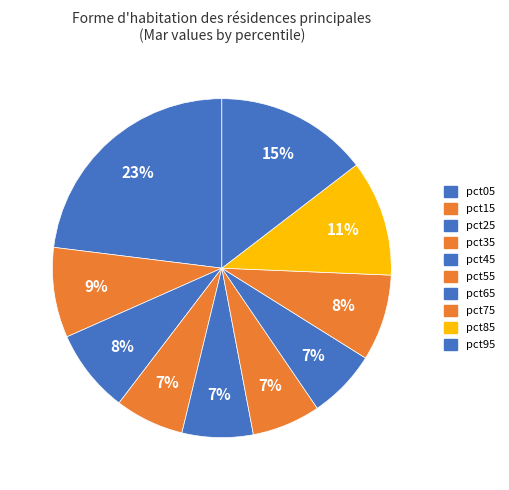

How many slices are in this pie chart?

10